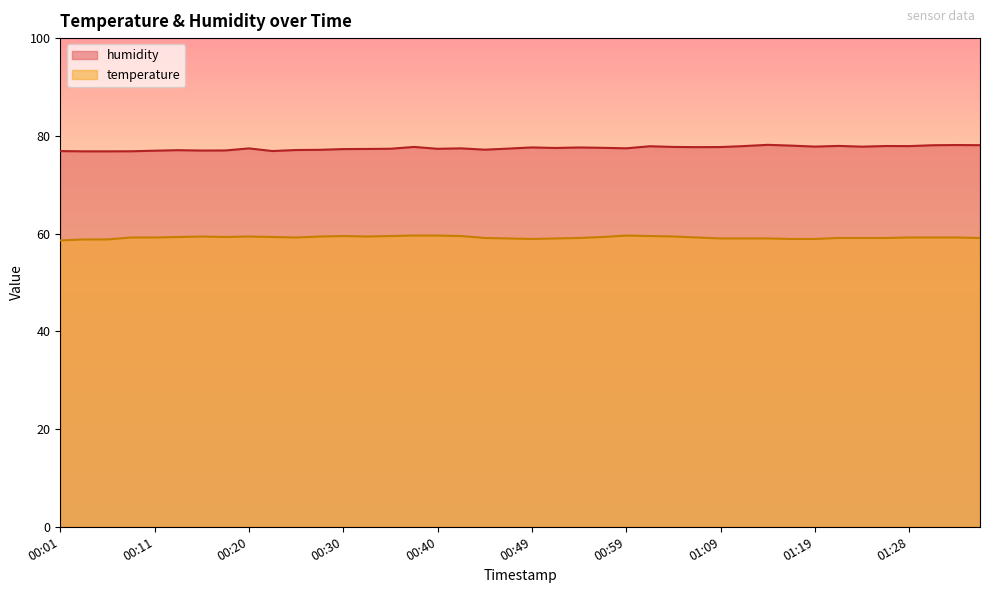

Reading left to right, extract all data points from this chart.

temperature: 58.6	58.8	58.8	59.2	59.2	59.3	59.4	59.3	59.4	59.3	59.2	59.4	59.5	59.4	59.5	59.6	59.6	59.5	59.1	59.0	58.9	59.0	59.1	59.3	59.6	59.5	59.4	59.2	59.0	59.0	59.0	58.9	58.9	59.1	59.1	59.1	59.2	59.2	59.2	59.1
humidity: 76.9	76.8	76.8	76.8	77.0	77.1	77.0	77.0	77.4	76.9	77.1	77.1	77.3	77.3	77.4	77.7	77.3	77.4	77.2	77.4	77.6	77.5	77.6	77.5	77.5	77.9	77.7	77.7	77.7	77.9	78.2	78.0	77.8	77.9	77.8	77.9	77.9	78.1	78.1	78.1